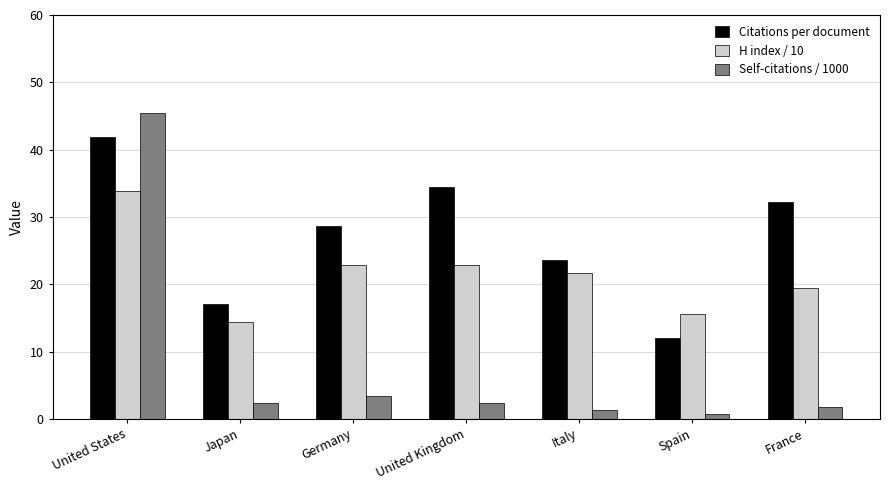

What is the difference between the highest and lowest values at France?

30.6